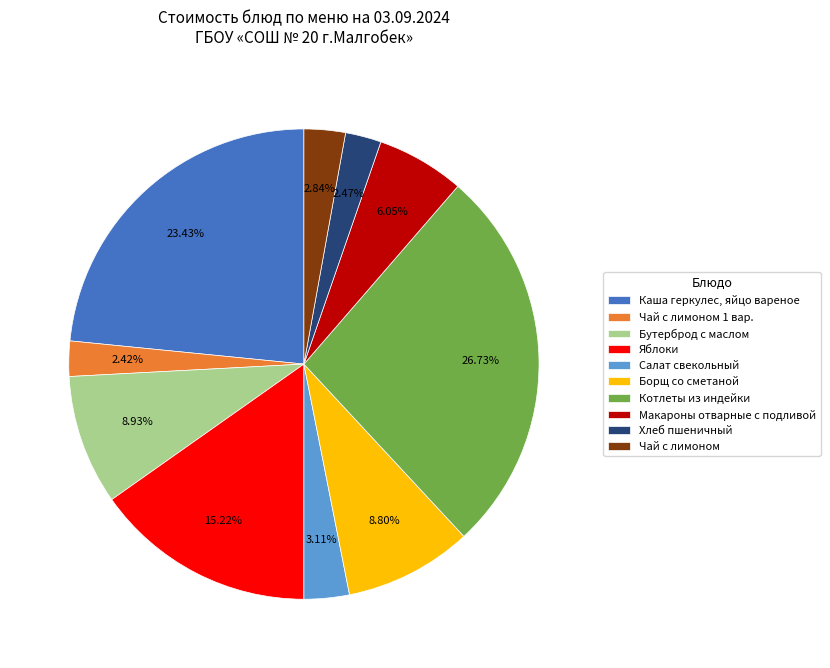

Which has a higher value, Бутерброд с маслом or Салат свекольный?

Бутерброд с маслом